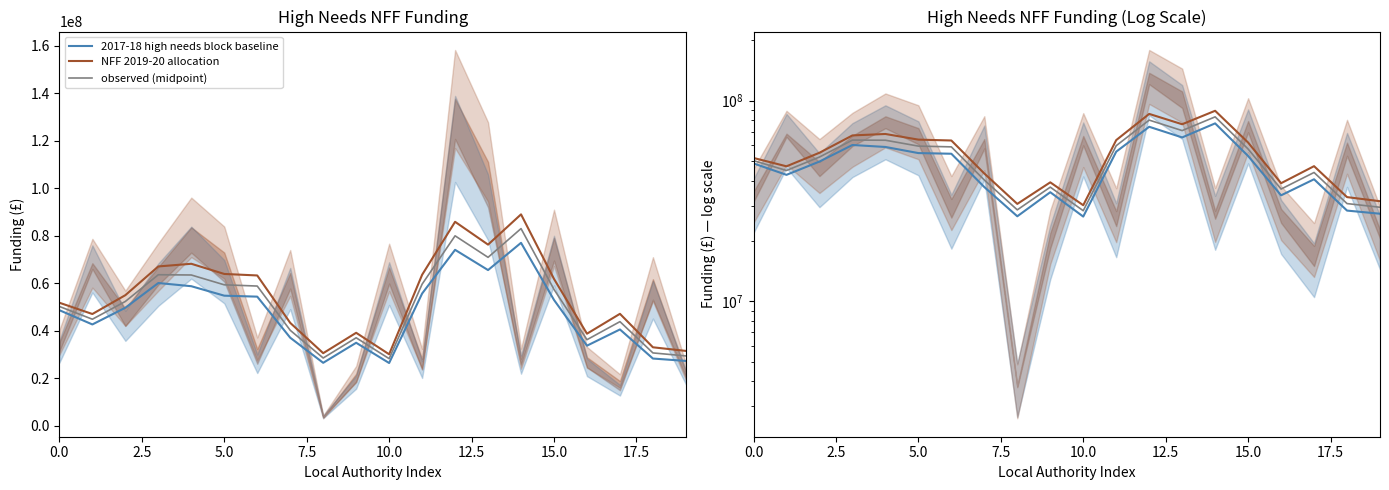

What is the sum of the 2017-18 high needs block baseline values at 19 and 17.5?

64423872.0